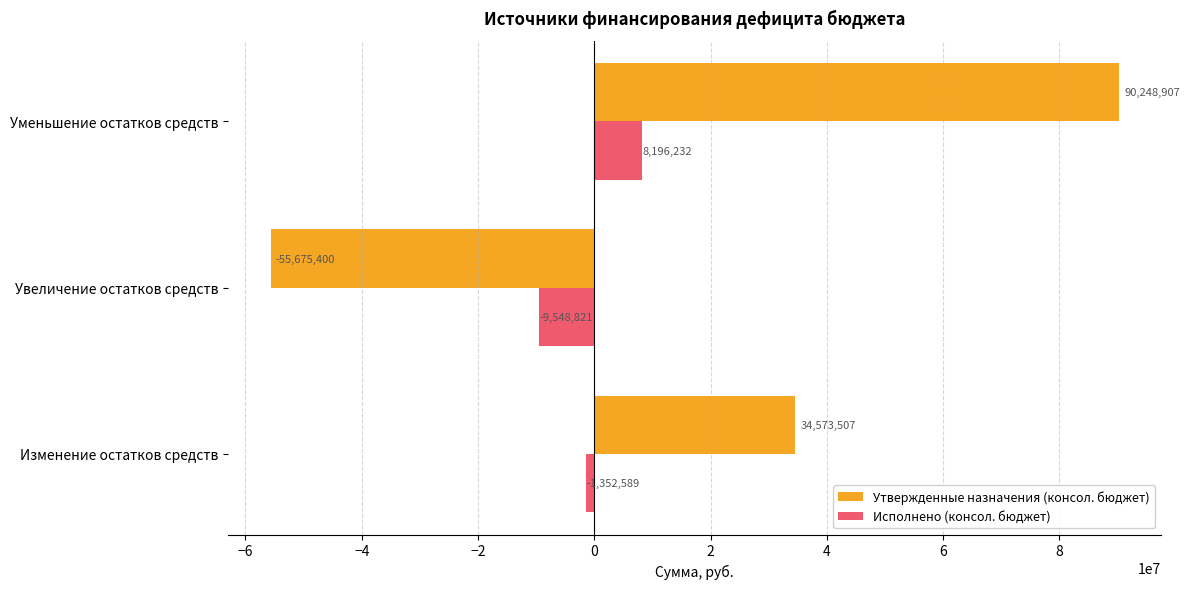

Rank the categories by Утвержденные назначения (консол. бюджет) value from lowest to highest.

Увеличение остатков средств, Изменение остатков средств, Уменьшение остатков средств